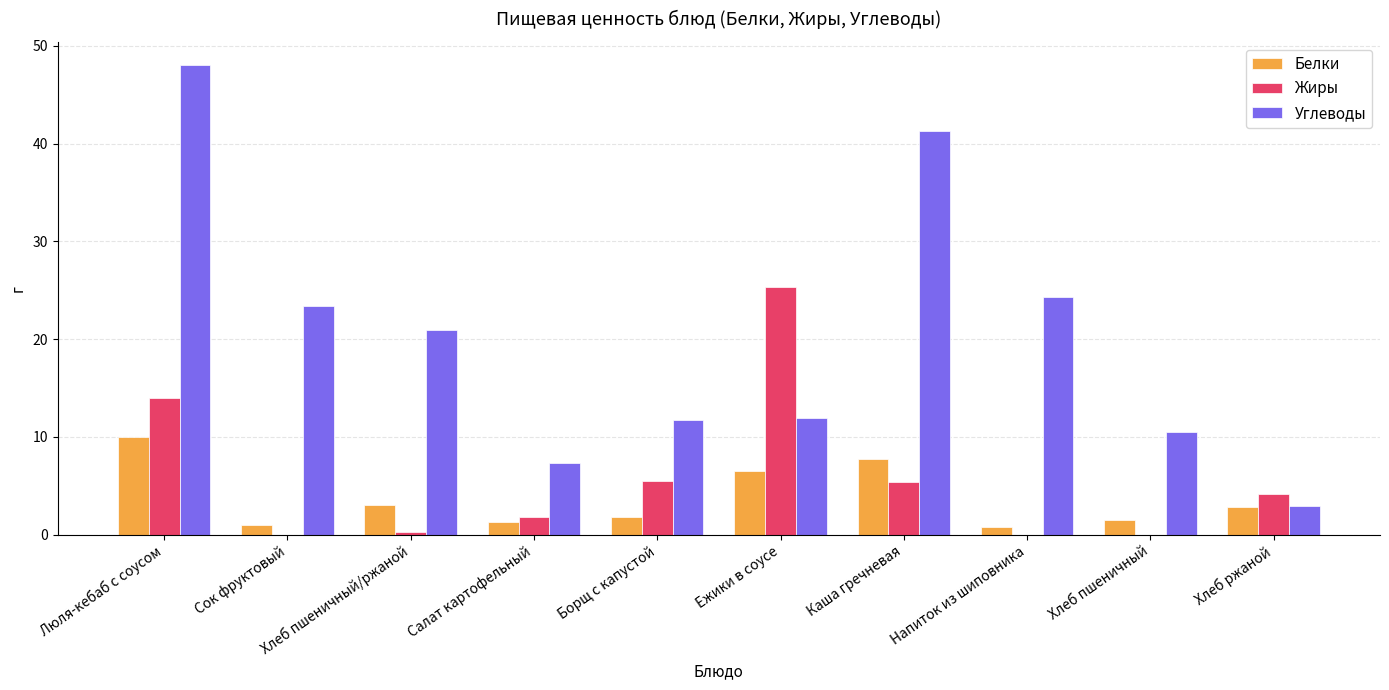

What is the approximate value of Углеводы at Ежики в соусе?

11.9